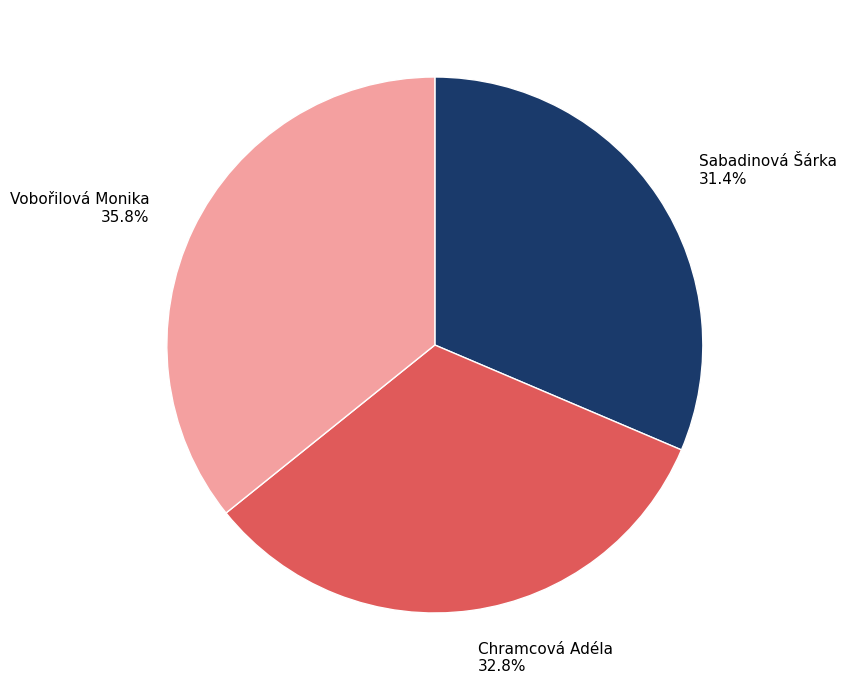

Count the number of slices in the pie.

3